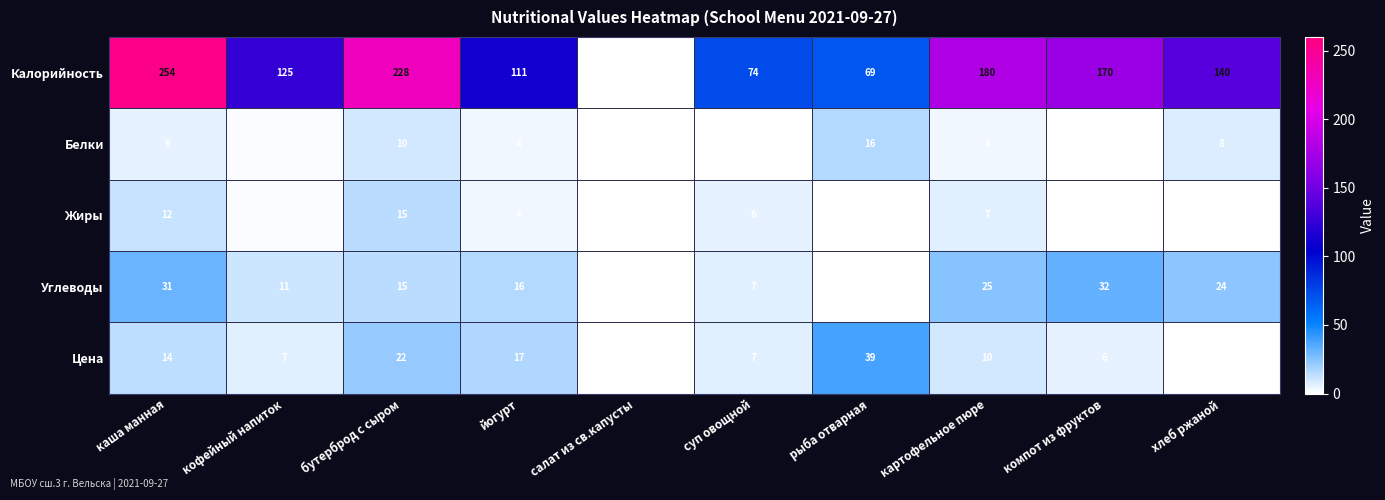

Is it true that Цена equals 1.7 at кофейный напиток?

False